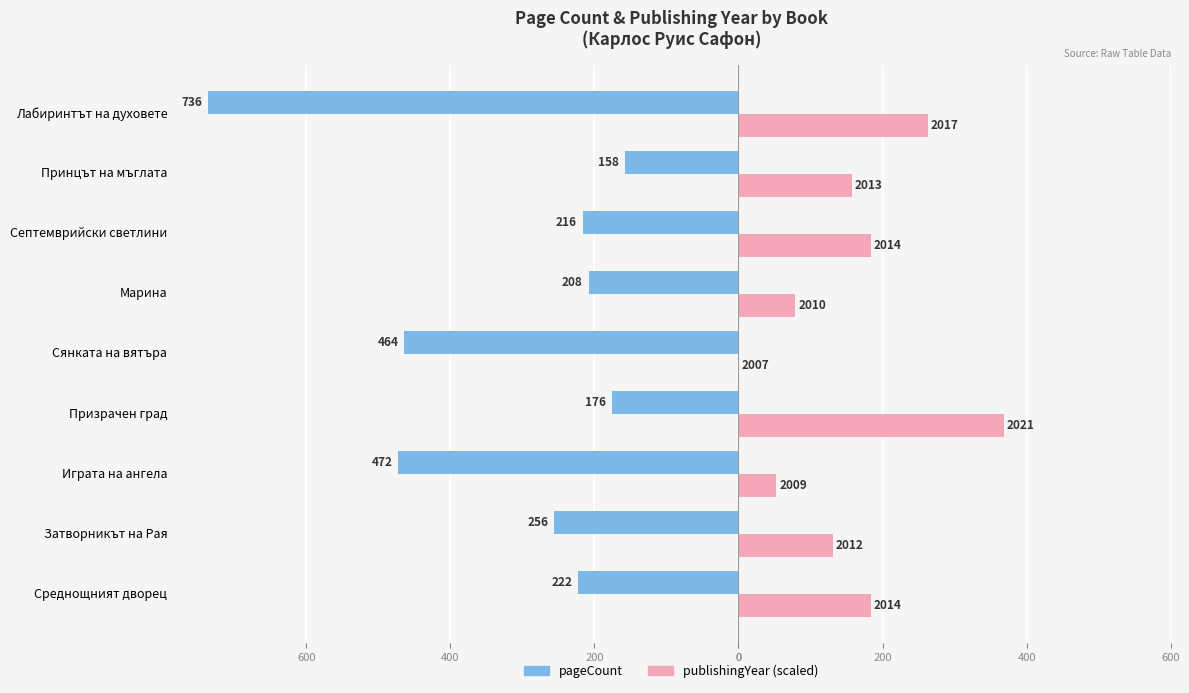

What are all the series names shown in the legend?

pageCount, publishingYear (scaled)